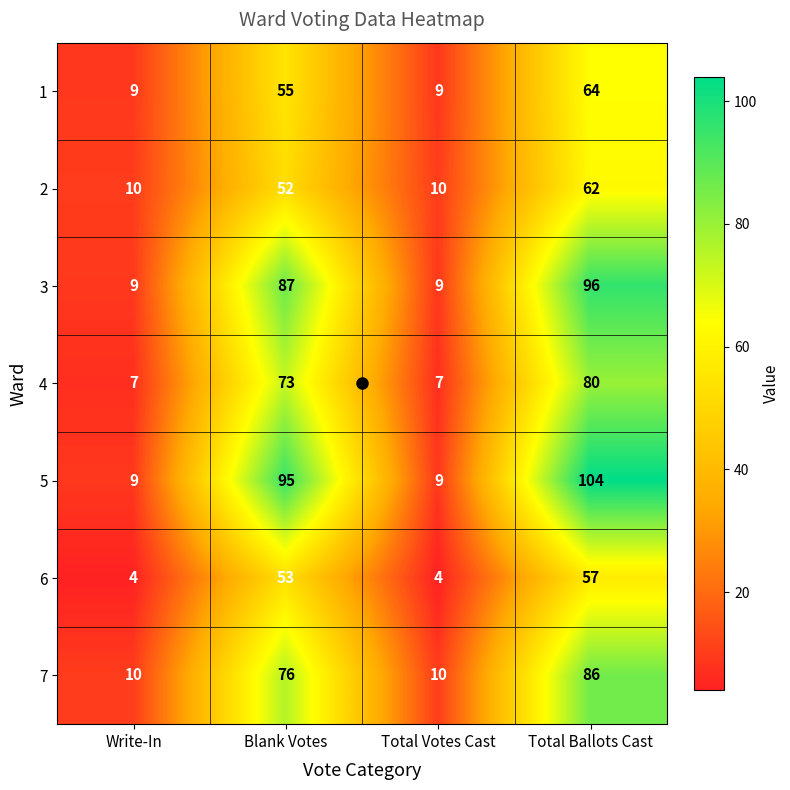

What is the difference between the maximum and minimum values in the 7 series?

76